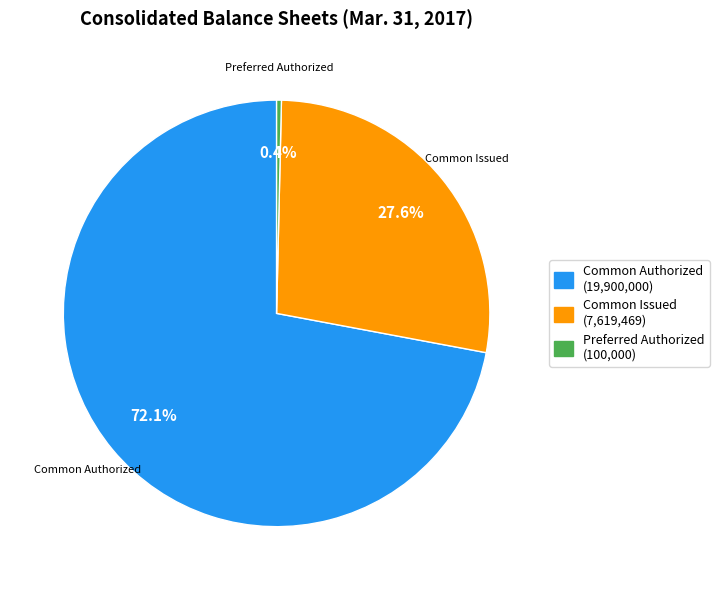

What is the largest slice in the pie chart?

Common Authorized